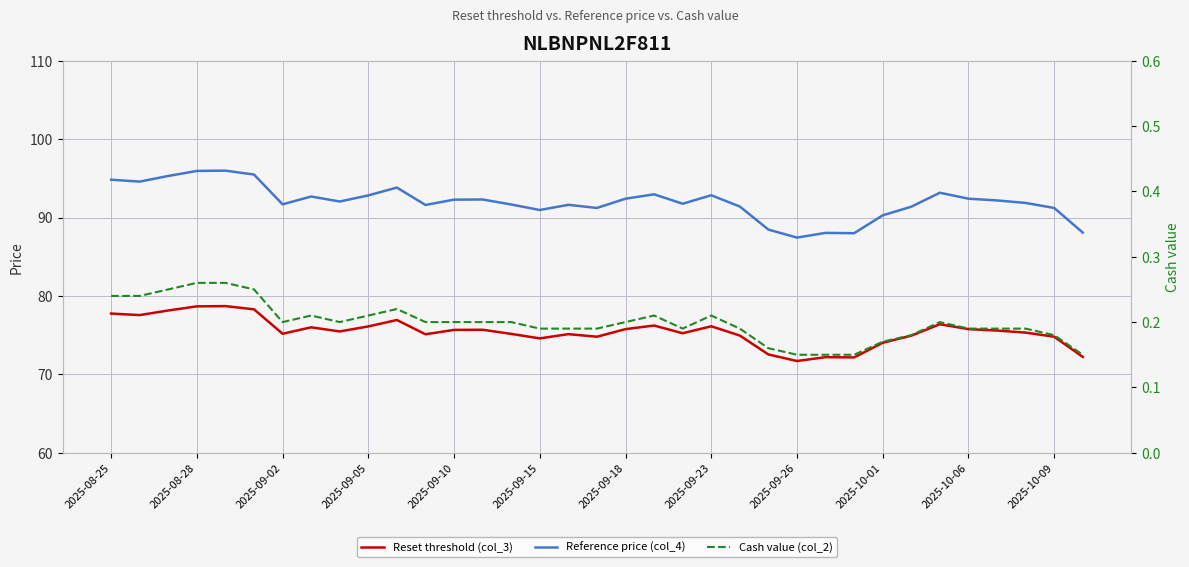

Reading left to right, extract all data points from this chart.

Reset threshold (col_3): 77.8	77.6	78.1	78.7	78.7	78.3	75.2	76.0	75.5	76.1	76.9	75.1	75.7	75.7	75.2	74.6	75.1	74.8	75.8	76.2	75.2	76.1	74.9	72.5	71.7	72.2	72.2	74.0	74.9	76.4	75.8	75.6	75.3	74.8	72.2
Reference price (col_4): 94.8	94.6	95.3	95.9	96.0	95.5	91.7	92.7	92.0	92.8	93.8	91.6	92.3	92.3	91.7	91.0	91.6	91.2	92.4	93.0	91.8	92.8	91.4	88.5	87.4	88.0	88.0	90.3	91.4	93.2	92.4	92.2	91.9	91.2	88.1
Cash value (col_2): 0.2	0.2	0.2	0.3	0.3	0.2	0.2	0.2	0.2	0.2	0.2	0.2	0.2	0.2	0.2	0.2	0.2	0.2	0.2	0.2	0.2	0.2	0.2	0.2	0.1	0.1	0.1	0.2	0.2	0.2	0.2	0.2	0.2	0.2	0.1